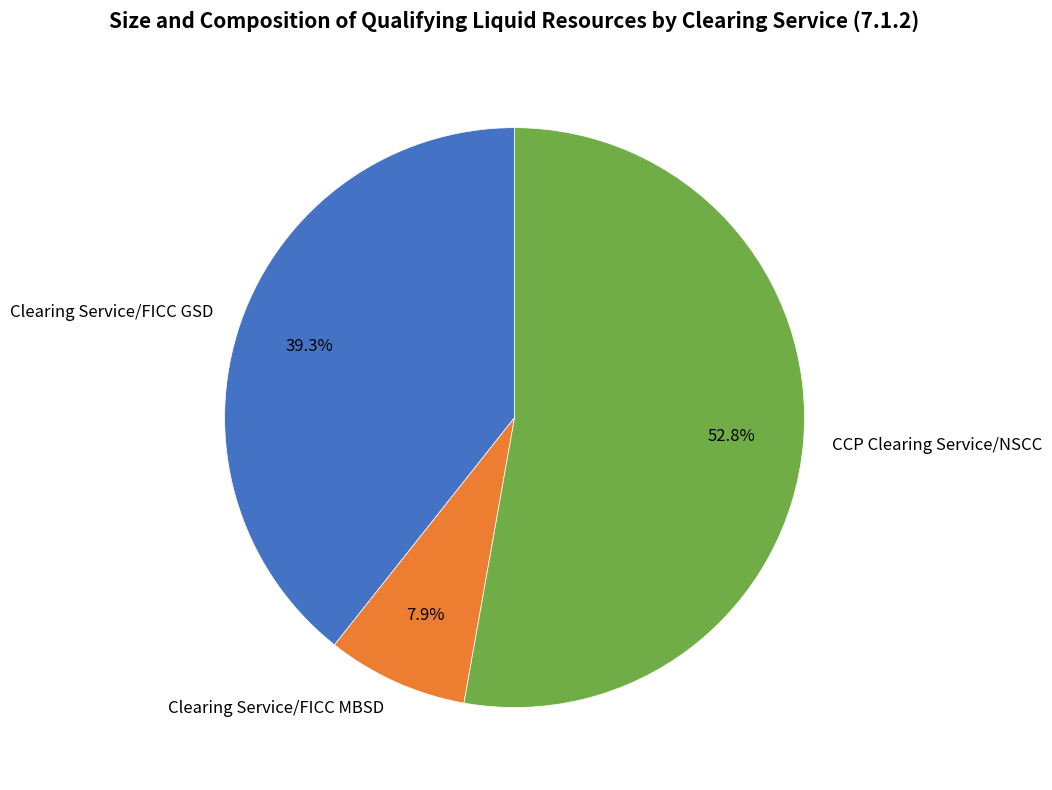

Which category has the biggest portion of the pie?

CCP Clearing Service/NSCC